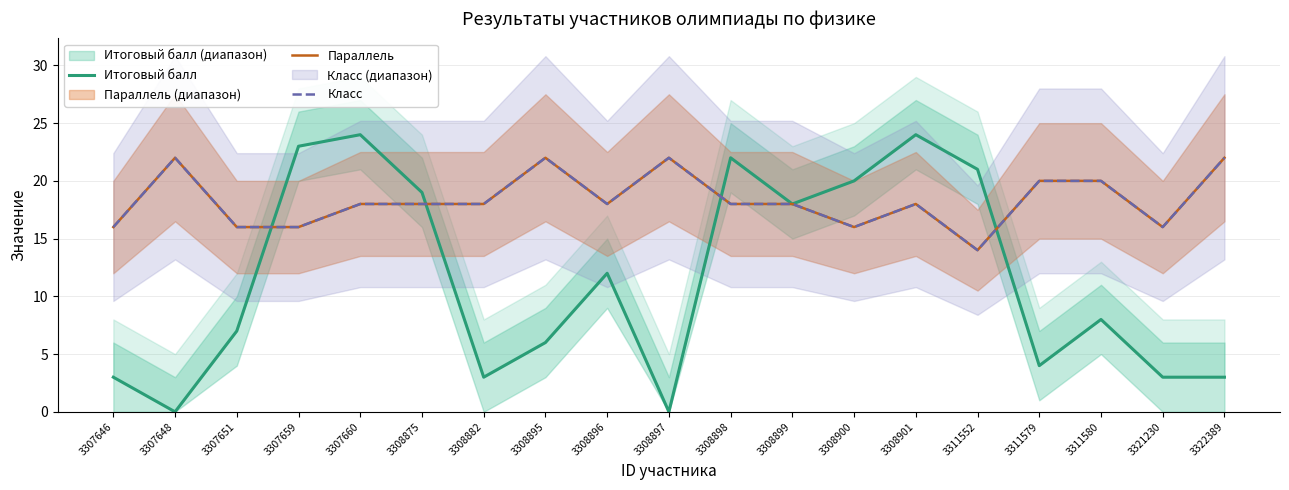

True or false: Параллель has a value of 30 at 3307660.

False